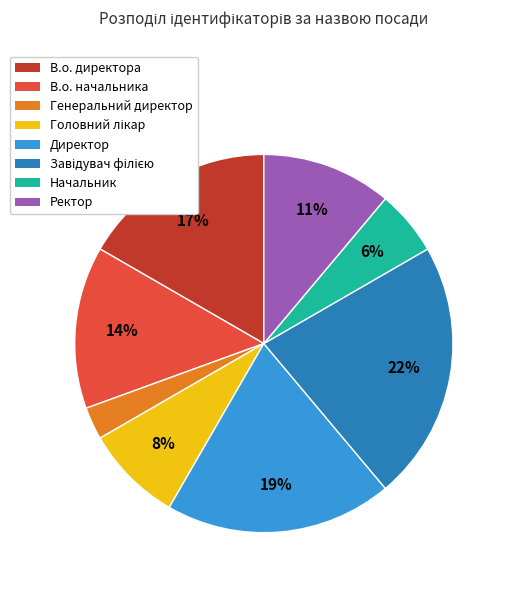

How many segments does this pie chart have?

8